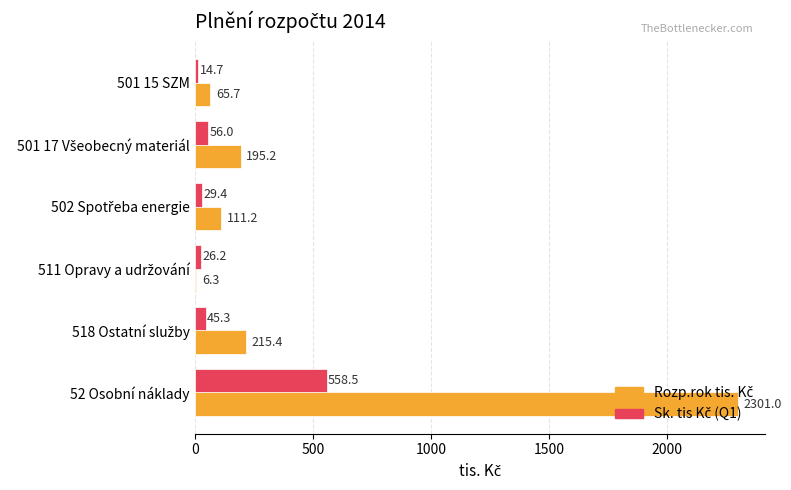

At which category is the sum across all series the highest?

52 Osobní náklady